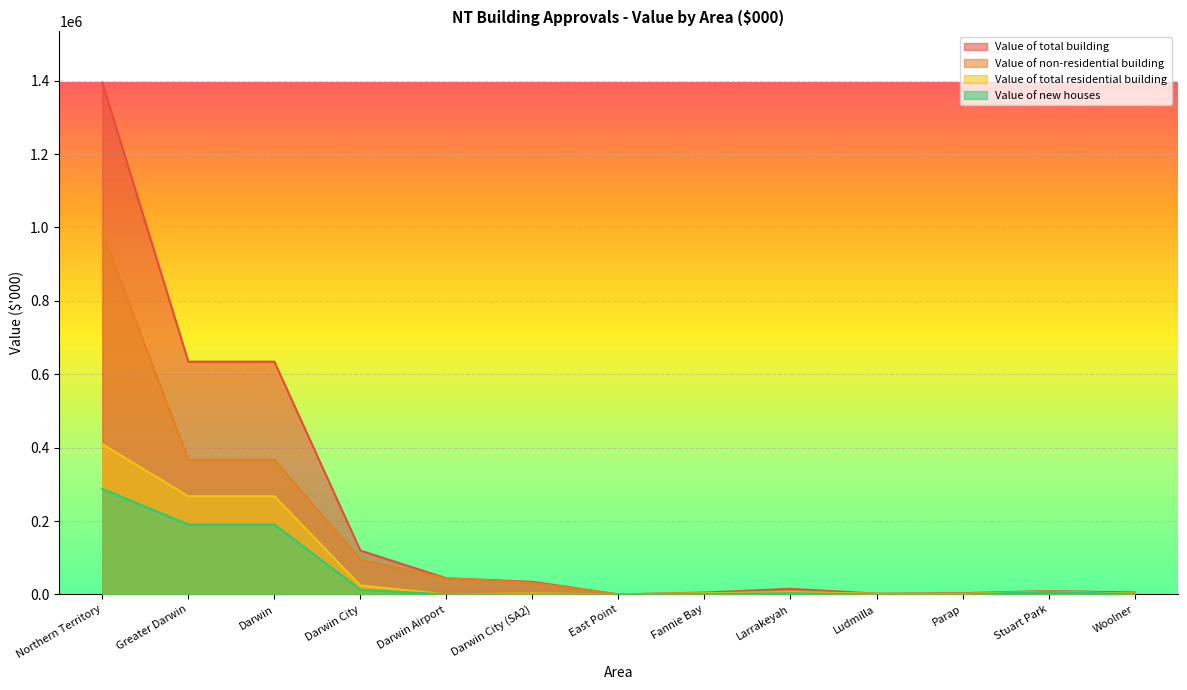

What is the sum of all Value of new houses values?

695231.5